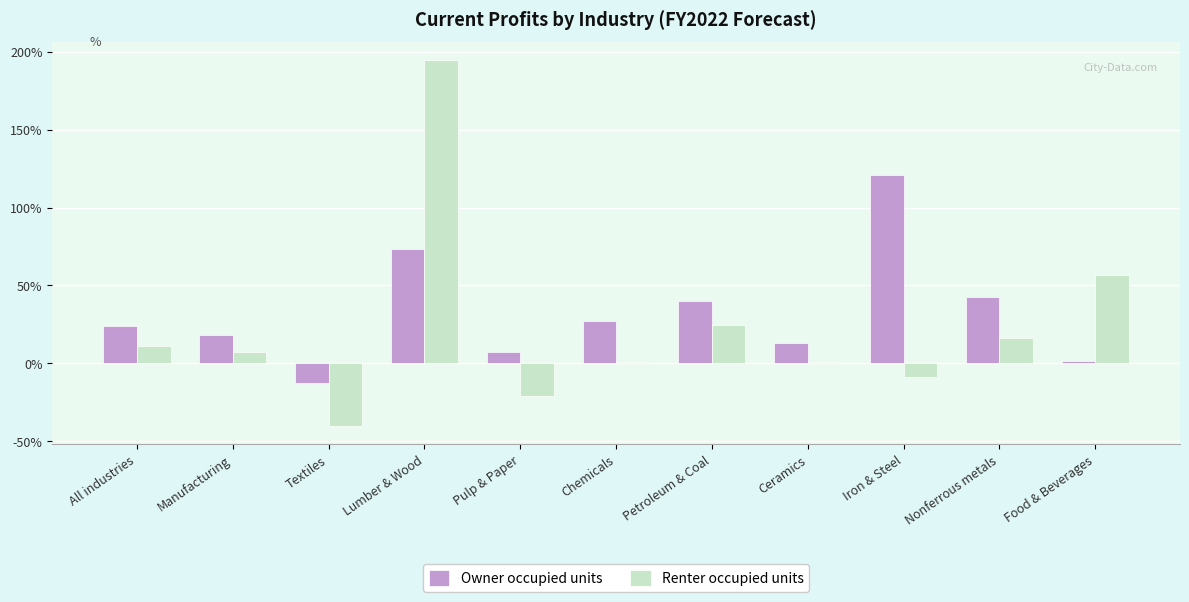

At which label does Renter occupied units reach its minimum?

Textiles